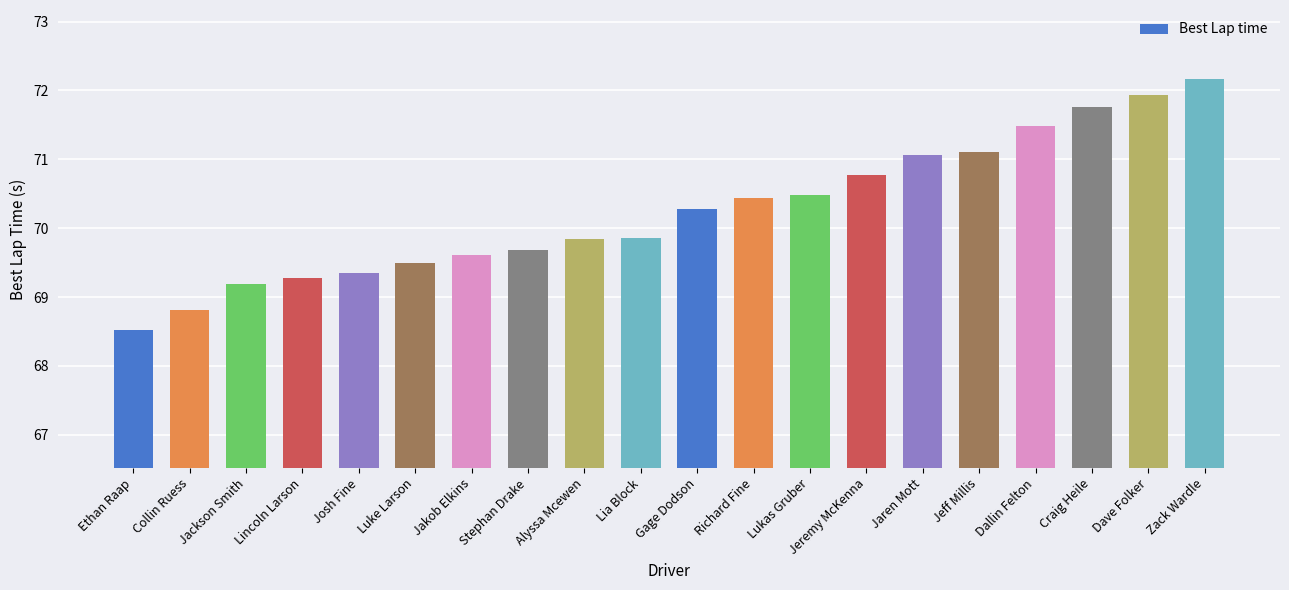

What is the value of the 10th bar from the left?

69.9